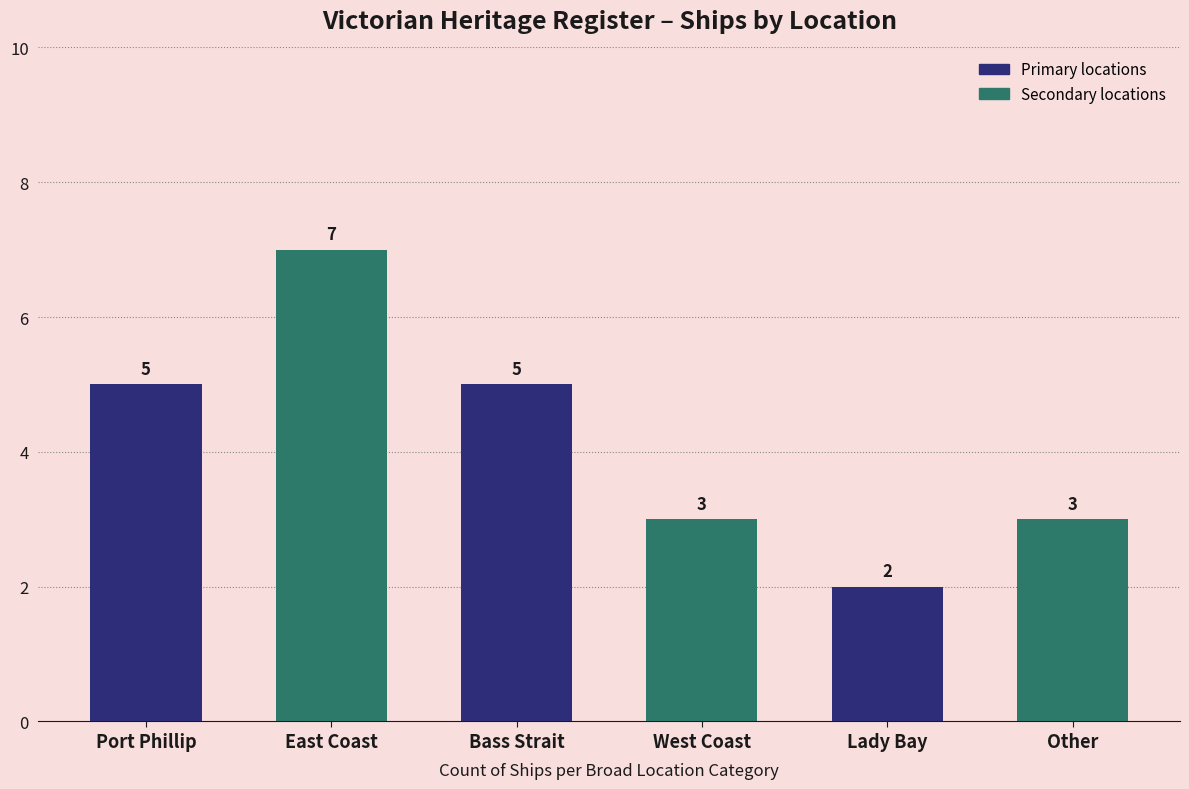

The value at Lady Bay is 3. True or false?

False